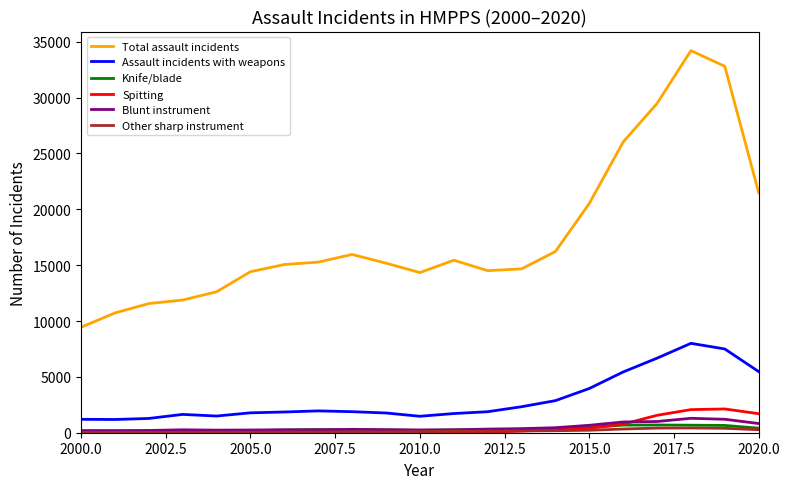

What is the difference between the maximum and second lowest values in the Knife/blade series?

565